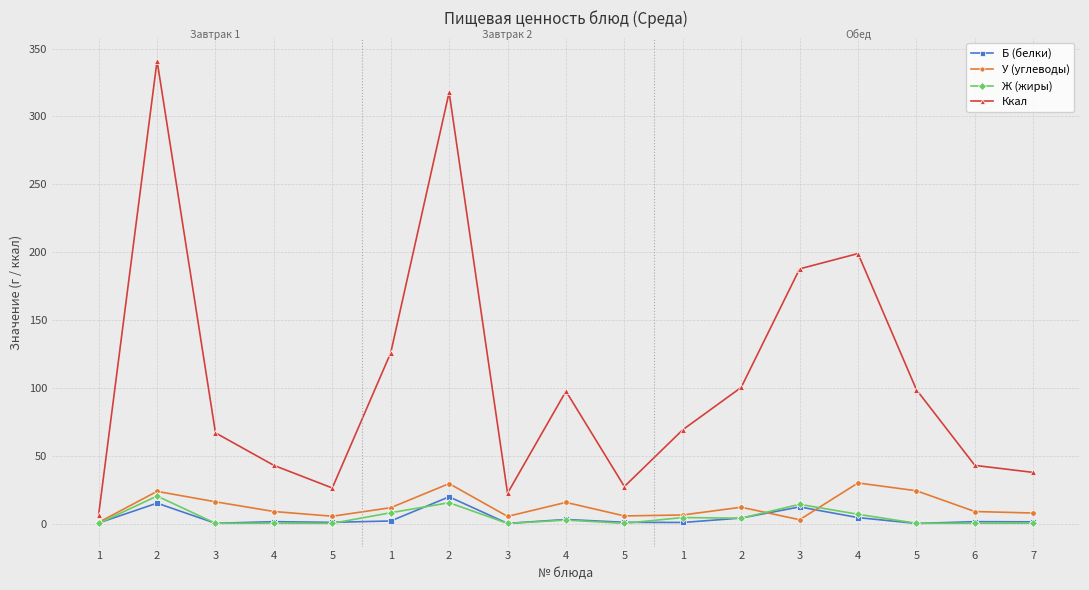

What is the approximate value of Ккал at 4?

97.5